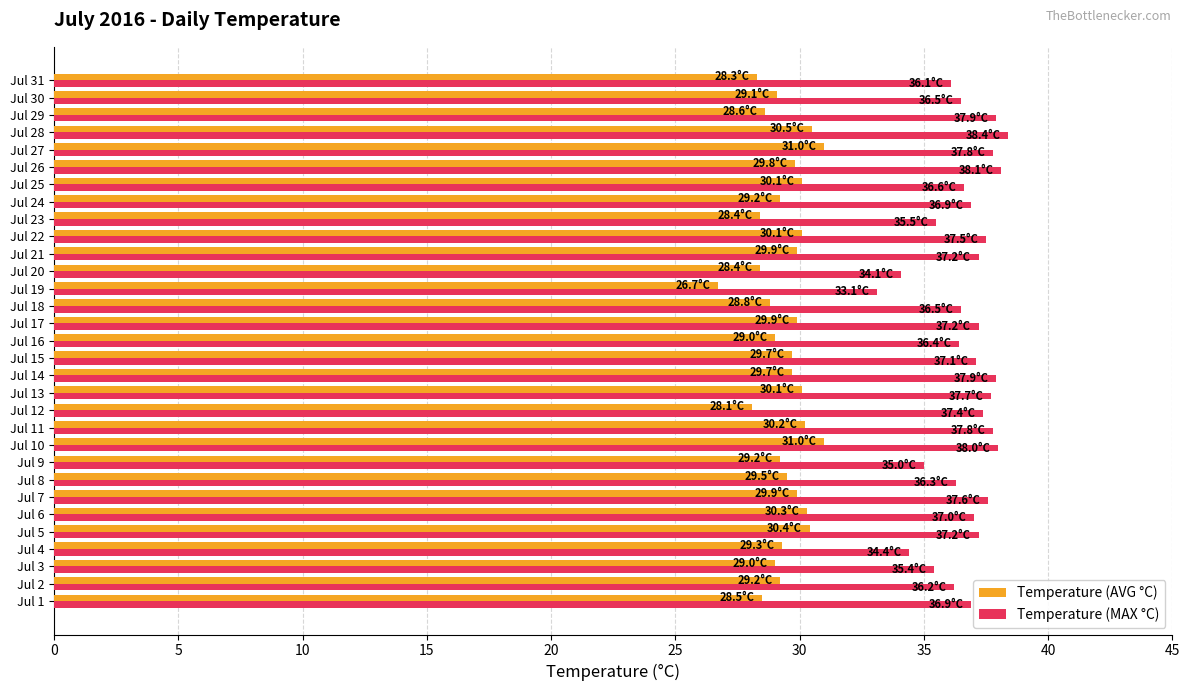

What is the highest value of the Temperature (MAX °C) series?

38.4